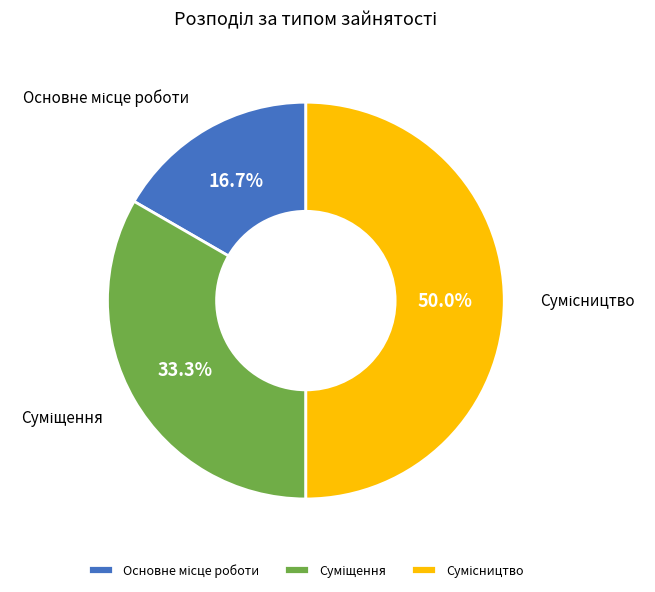

Count the number of slices in the pie.

3